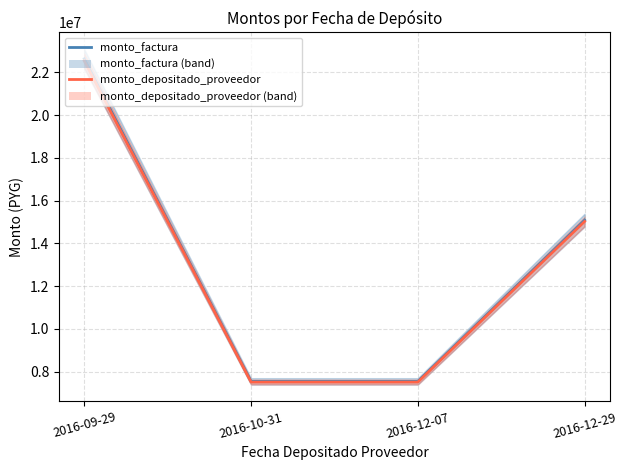

At 2016-09-29, list the series in order from largest to smallest.

monto_factura, monto_depositado_proveedor